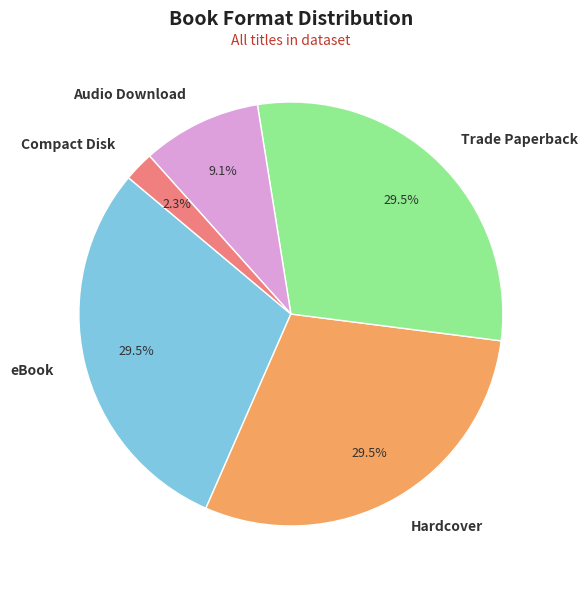

Which category has the smallest portion of the pie?

Compact Disk